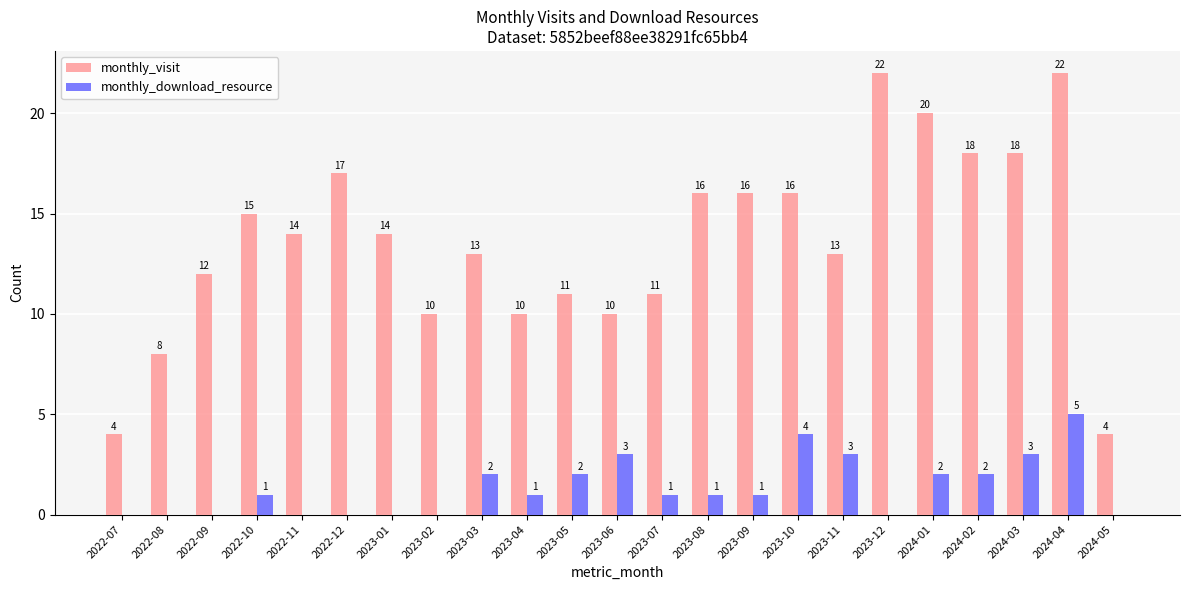

Are the bars horizontal?

No